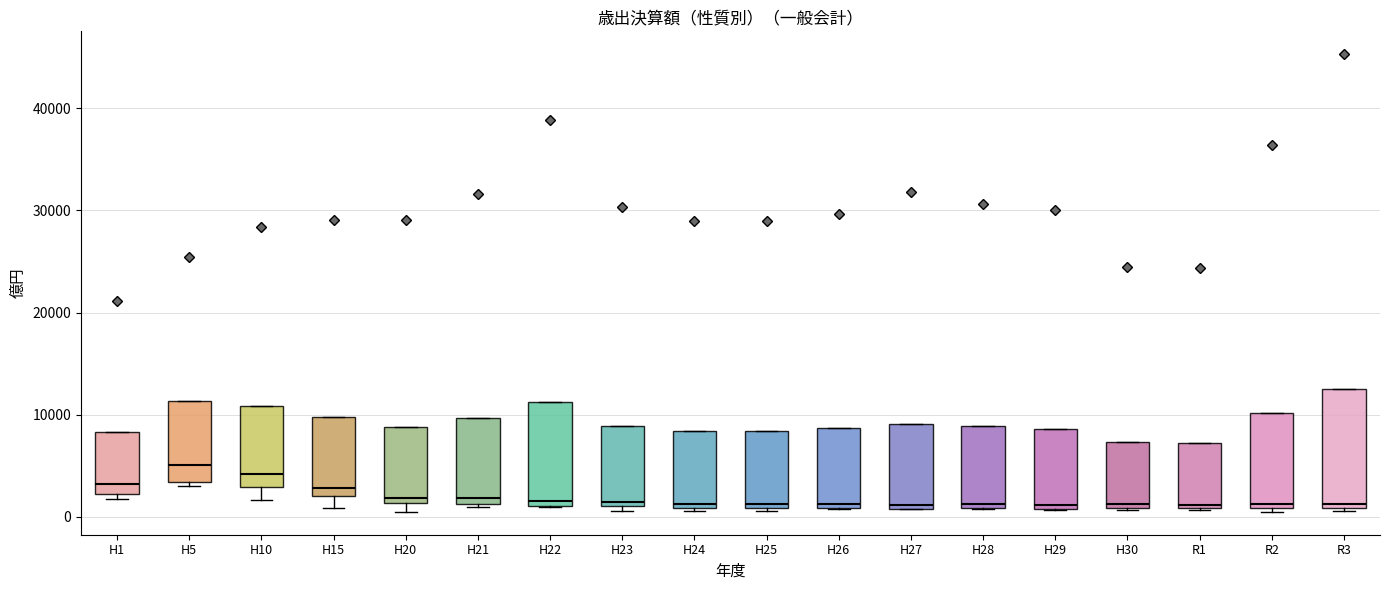

Which box is the tallest, from its lower edge to its upper edge?

R3